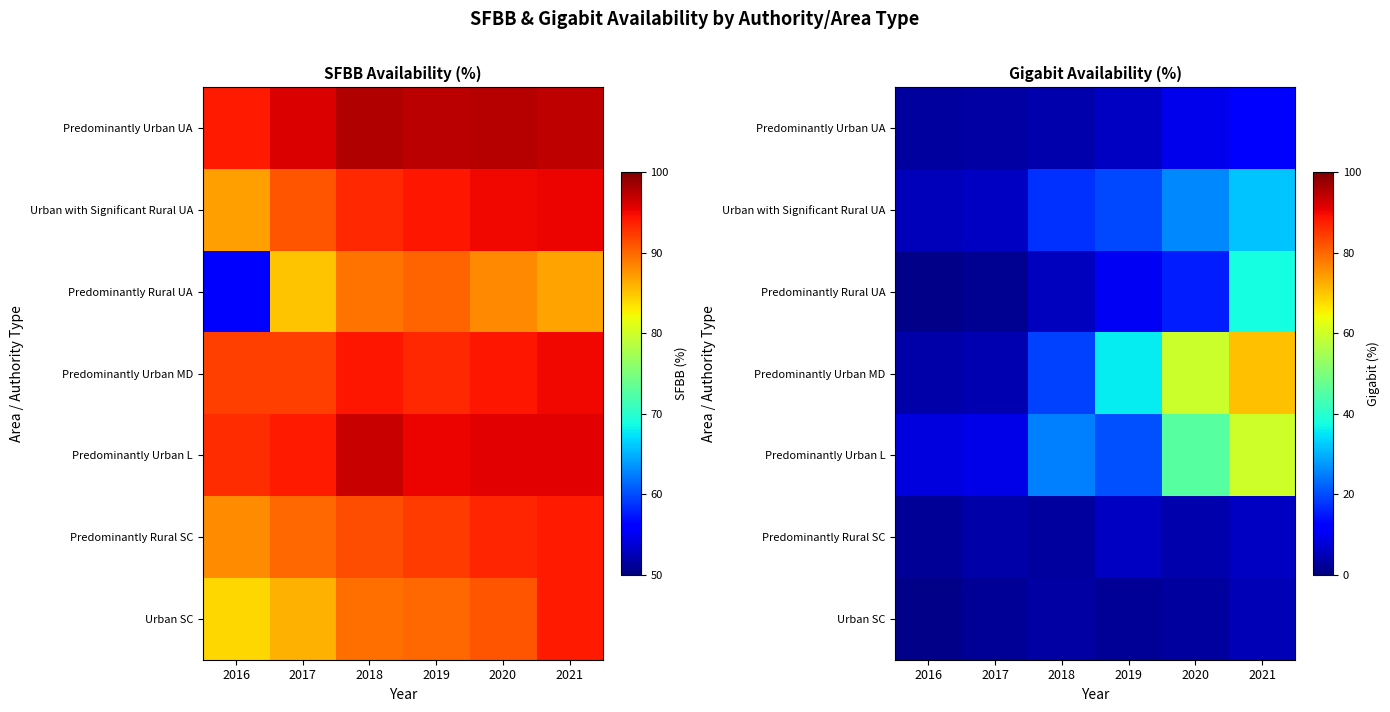

The Urban SC series shows 3.5 at 2018. True or false?

True